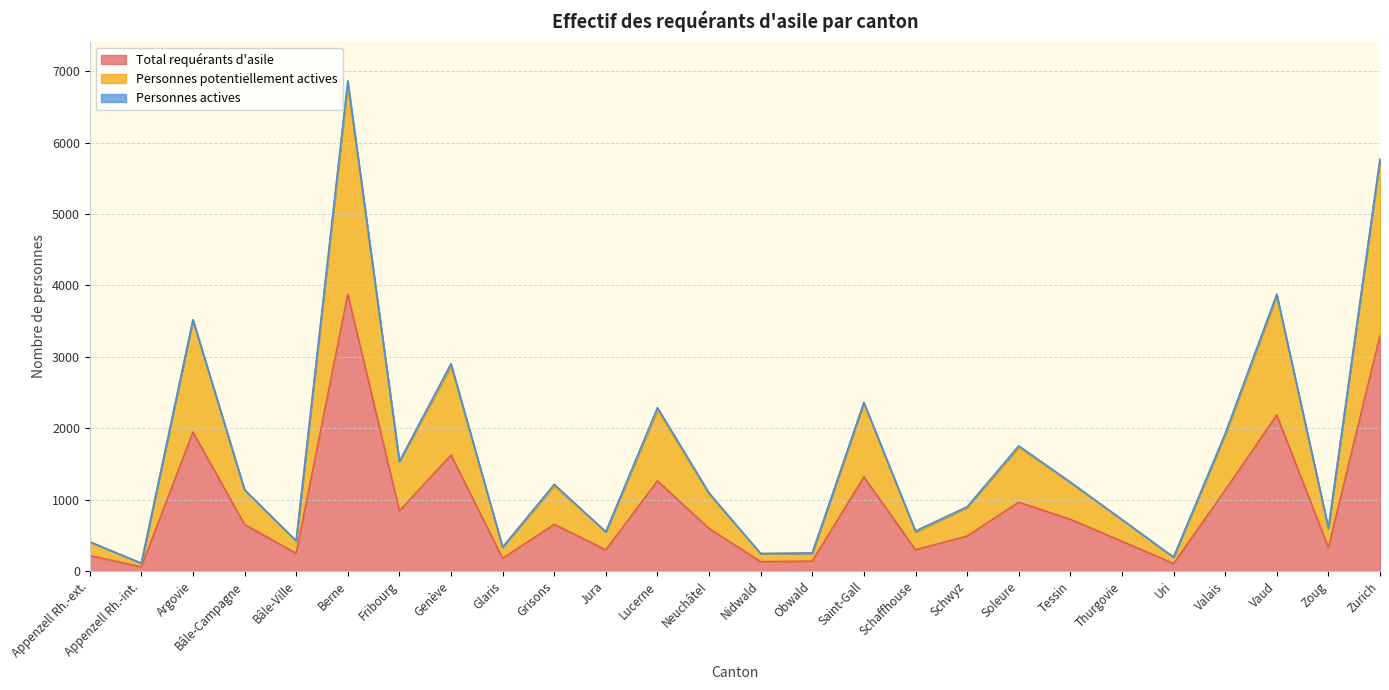

Rank the series at Schaffhouse from highest to lowest value.

Personnes potentiellement actives, Total requérants d'asile